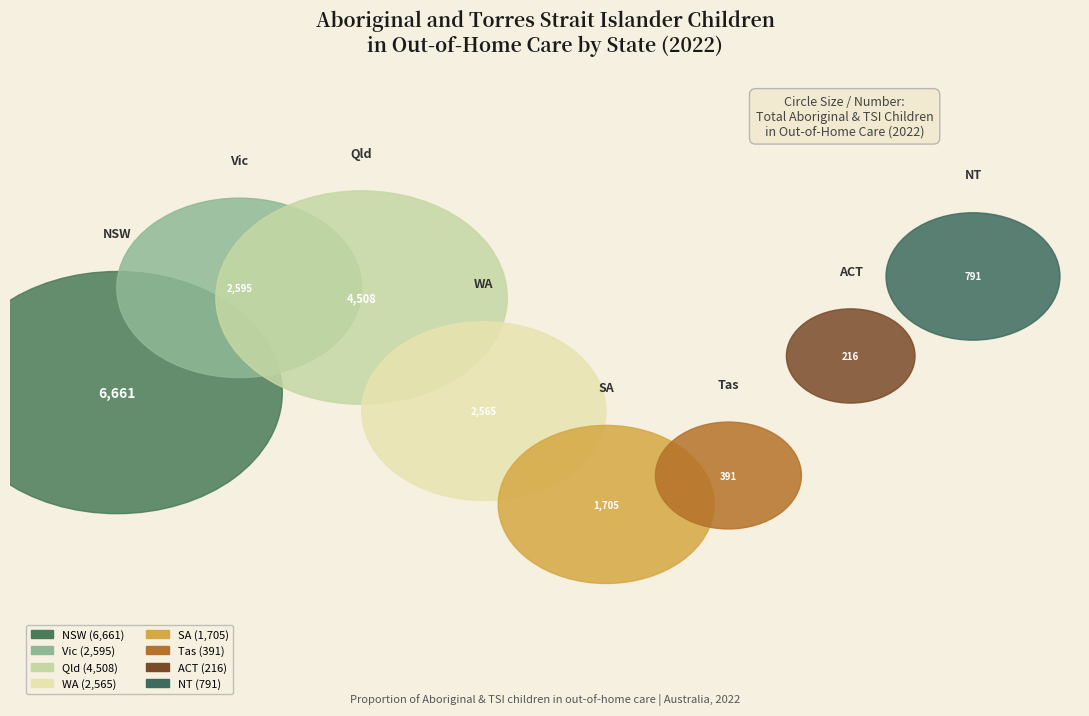

Count the number of slices in the pie.

8